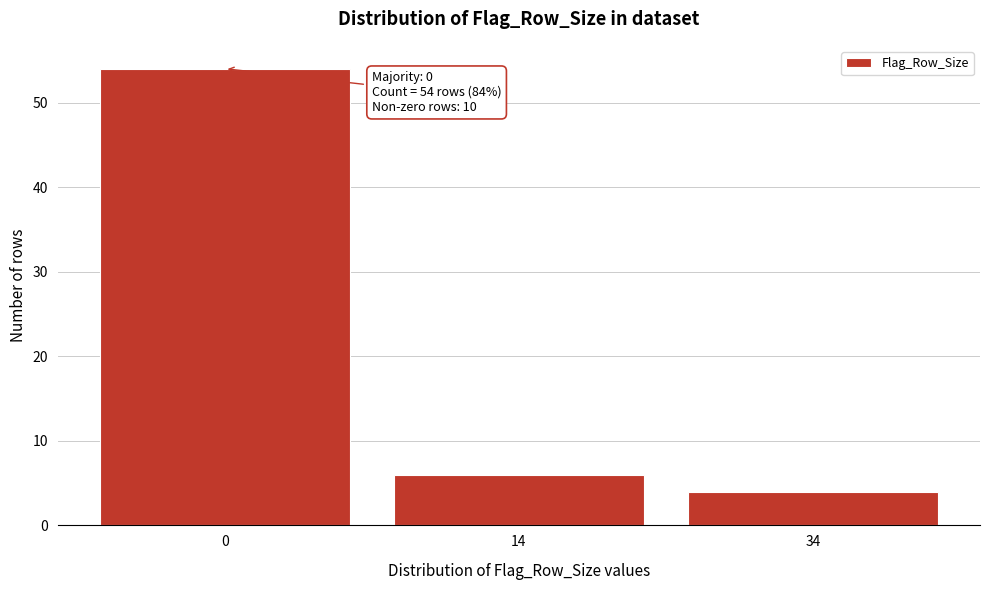

Reading left to right, extract all data points from this chart.

54	6	4